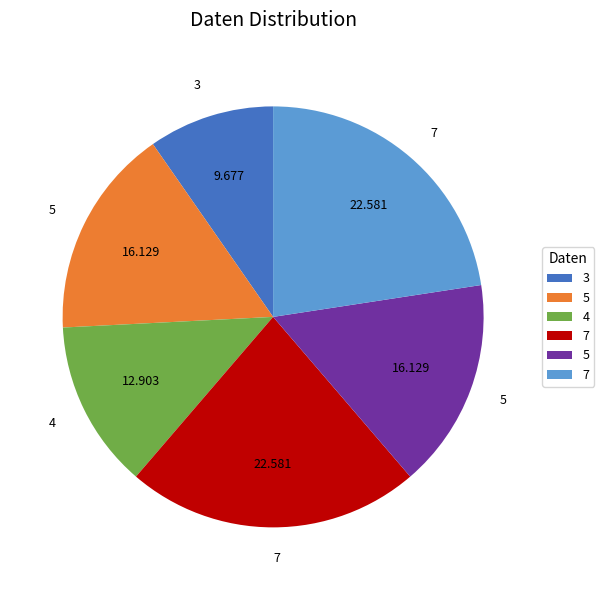

Does any single category account for the majority?

No